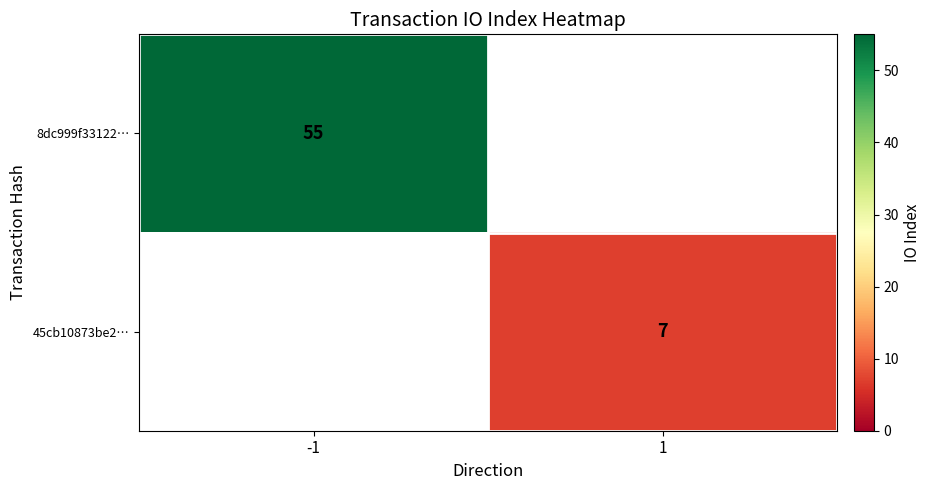

The value of 45cb10873be2… at 1 is 7. True or false?

True